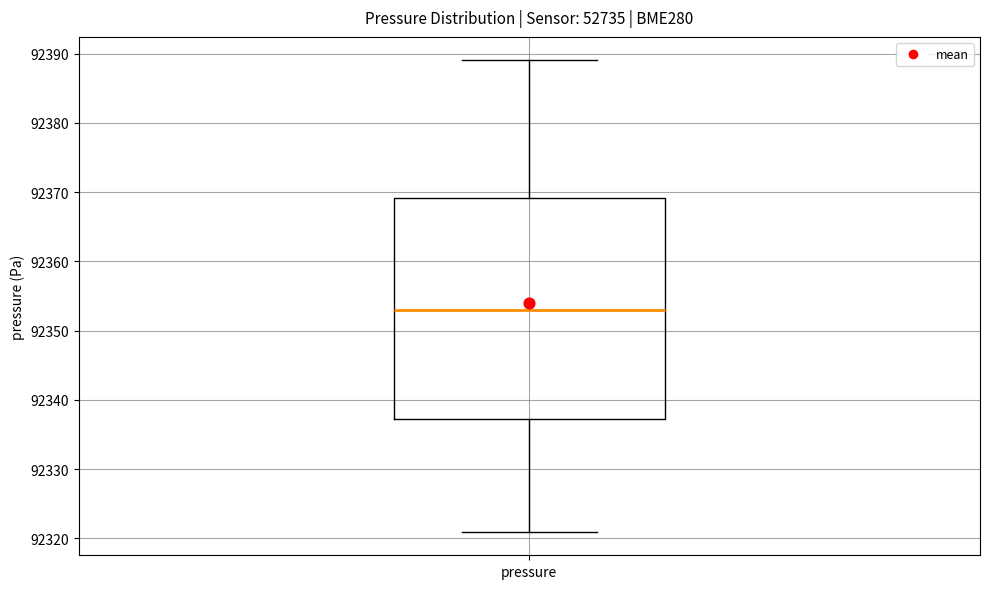

Read this box plot against the y-axis: the position of the median line, the range covered by the box, and the ends of both whiskers. The values are not printed on the chart, so give them approximately, as read against the axis.

median 92353, box 92337 to 92369, whiskers 92321 to 92389